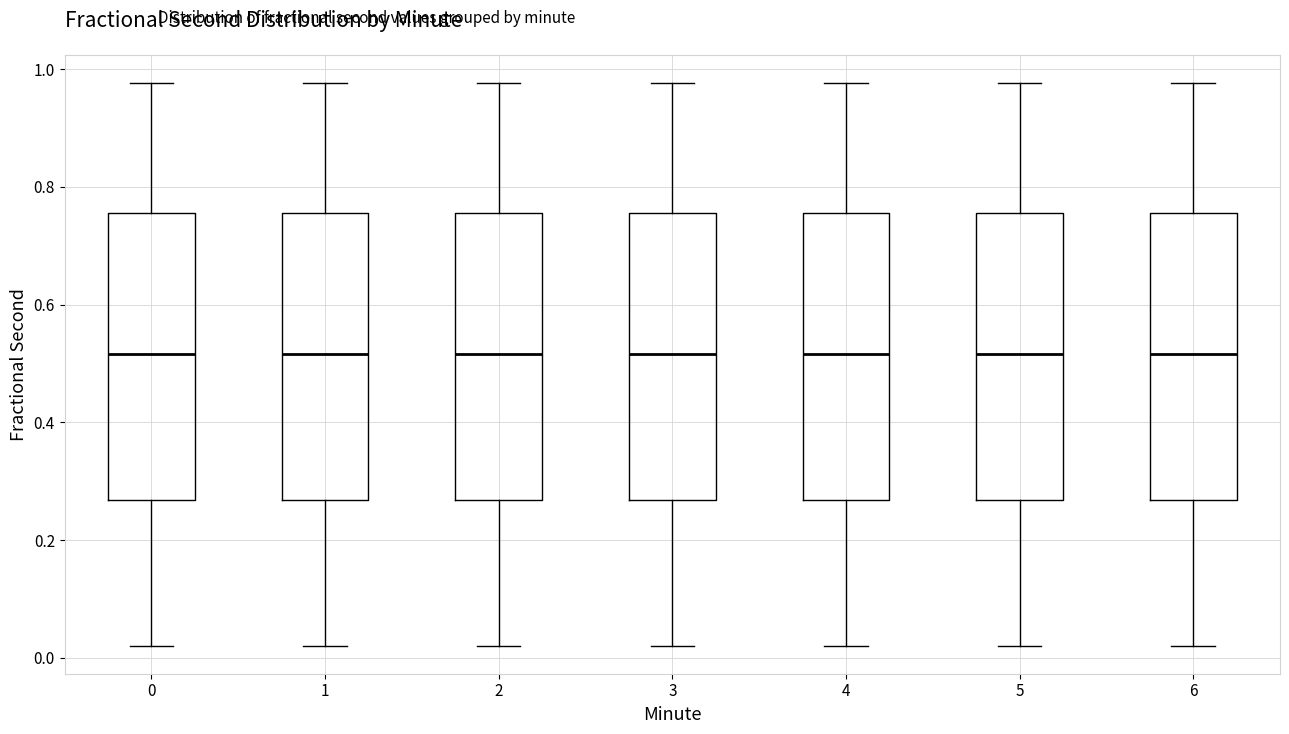

Reading left to right, transcribe this box plot: for each box, give where its median line is, the range the box spans, and where its two whiskers end, as read against the y-axis. The values are not printed on the chart, so give them approximately, as read against the axis.

0: median 0.52, box 0.26 to 0.76, whiskers 0.02 to 0.98
1: median 0.52, box 0.26 to 0.76, whiskers 0.02 to 0.98
2: median 0.52, box 0.26 to 0.76, whiskers 0.02 to 0.98
3: median 0.52, box 0.26 to 0.76, whiskers 0.02 to 0.98
4: median 0.52, box 0.26 to 0.76, whiskers 0.02 to 0.98
5: median 0.52, box 0.26 to 0.76, whiskers 0.02 to 0.98
6: median 0.52, box 0.26 to 0.76, whiskers 0.02 to 0.98